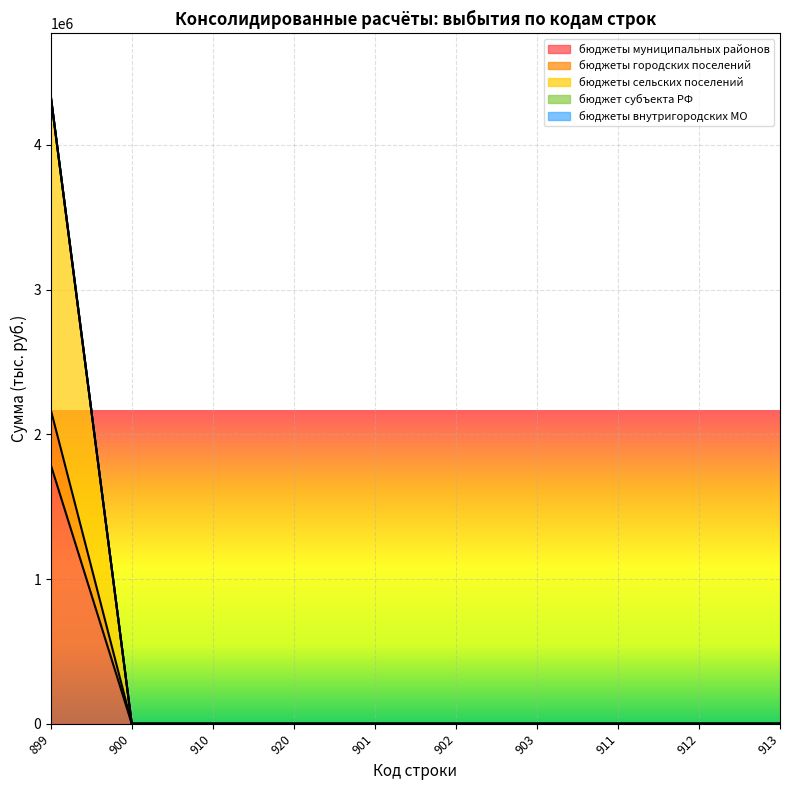

Is it true that бюджеты городских поселений equals 1022003.8 at 912?

False